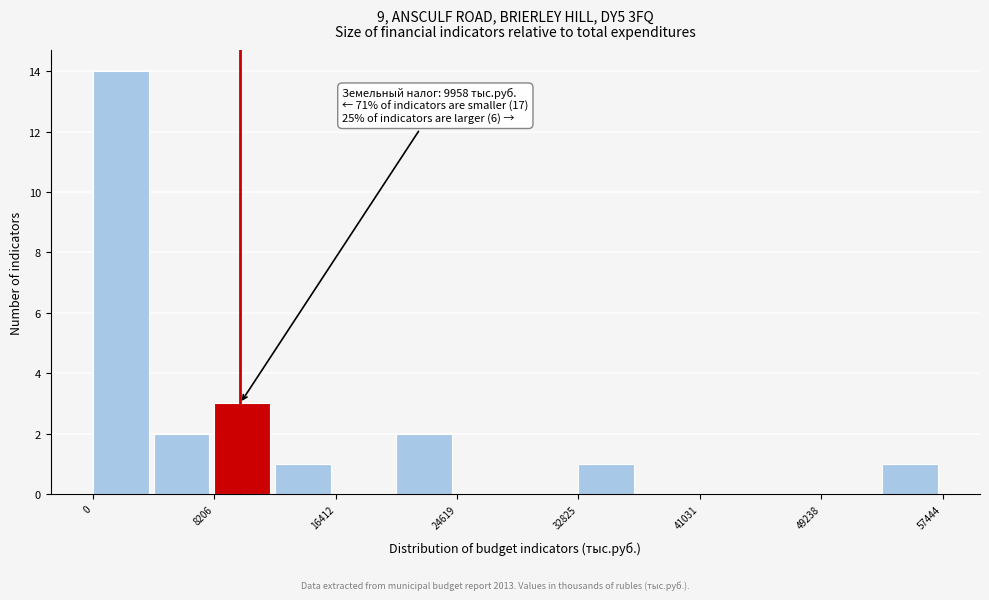

Which range on the x-axis has the tallest bar?

0 to 4000